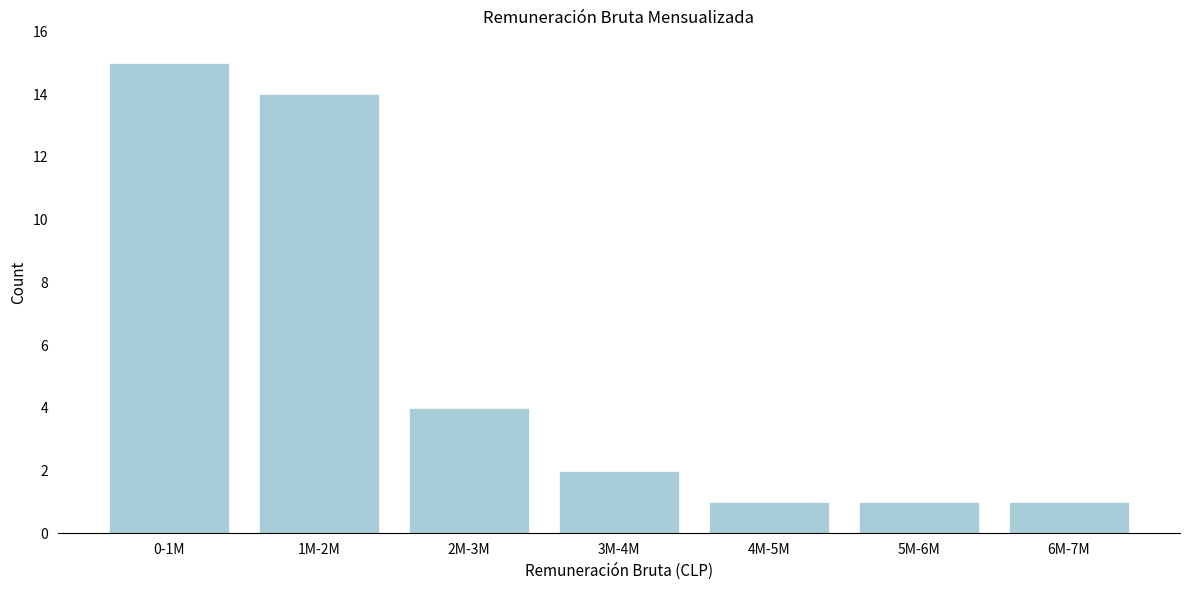

Reading left to right, transcribe all the data shown in this chart.

15	14	4	2	1	1	1